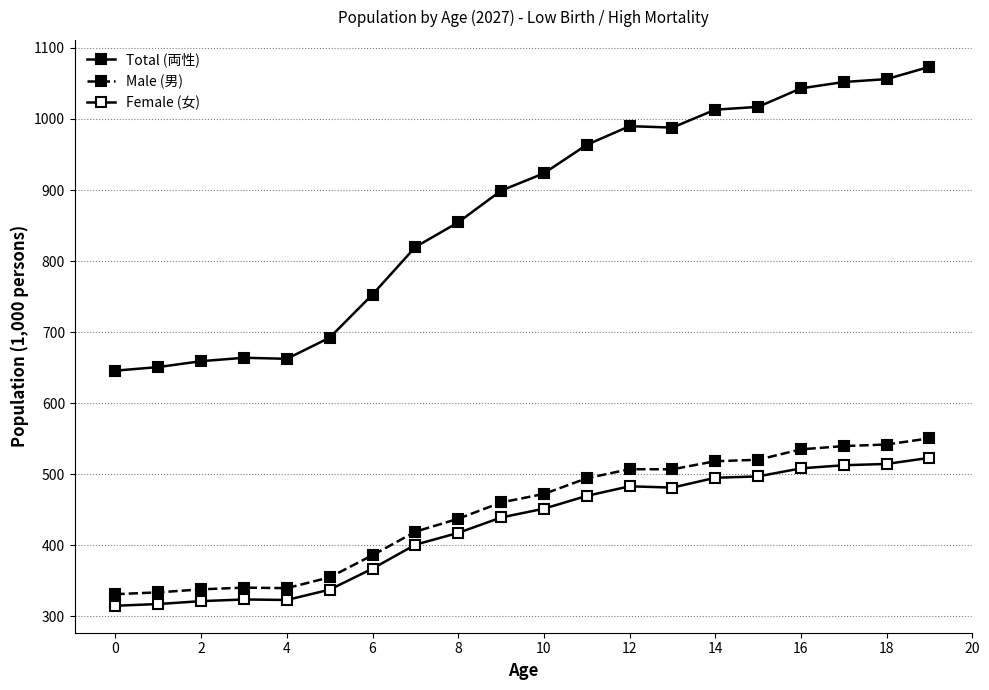

Does the chart have visible grid lines?

Yes